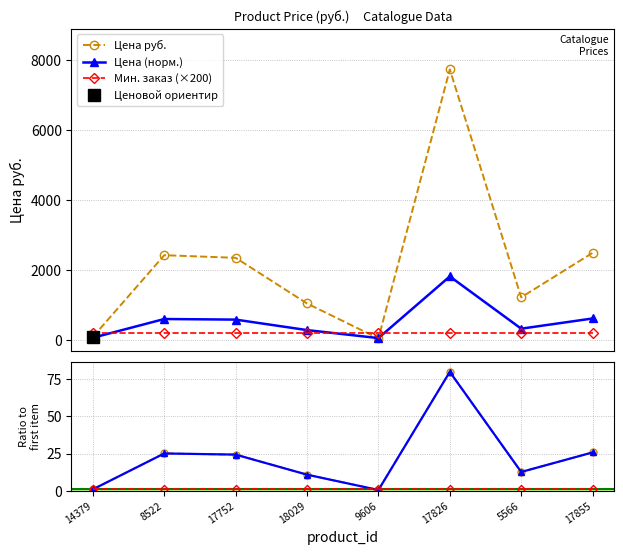

What is the highest value of the Цена (норм.) series?

79.7